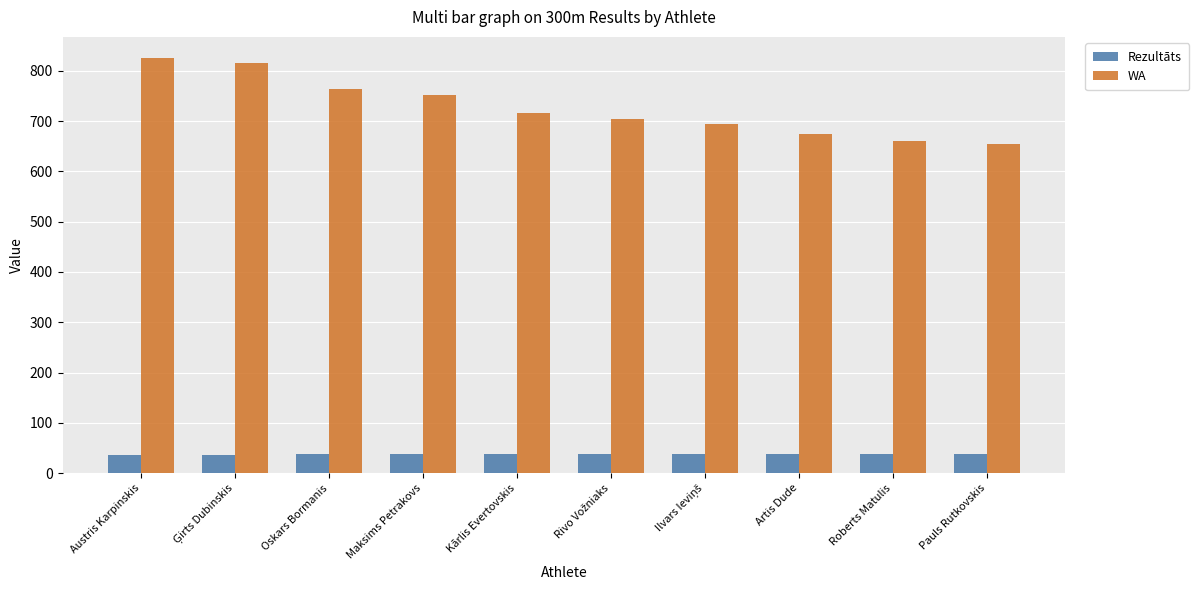

Where is WA nearest to the value 740?

Maksims Petrakovs